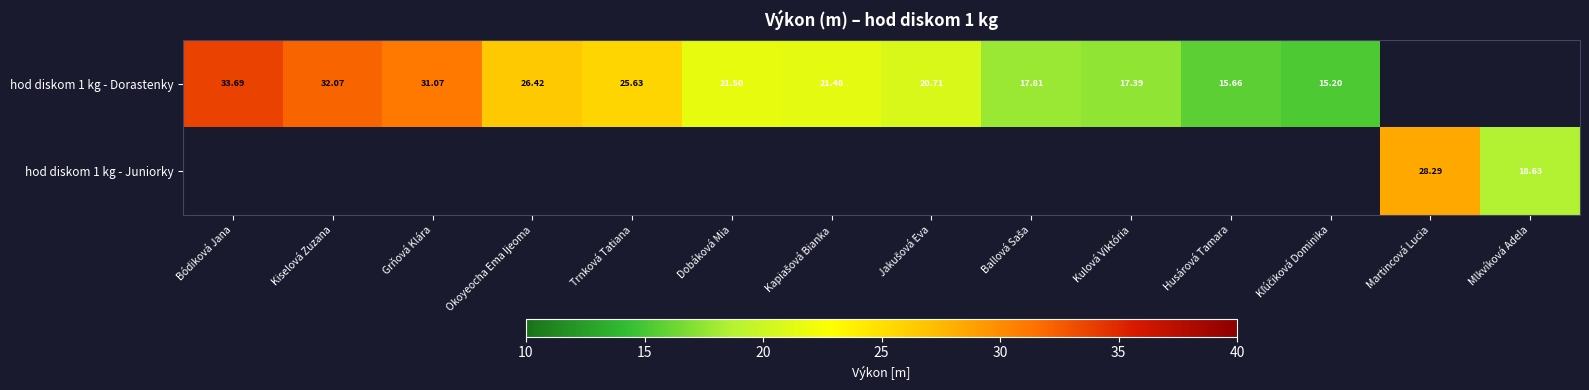

How many values in the hod diskom 1 kg - Dorastenky series exceed 21?

7